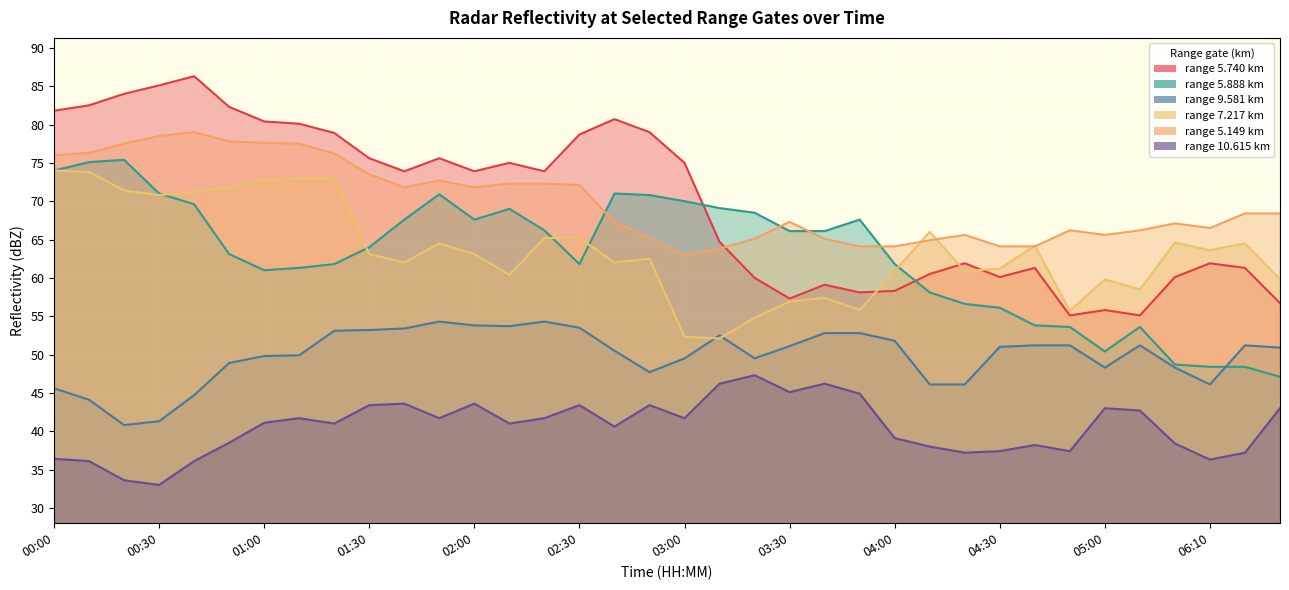

The  10.615 series shows 36.1 at 00:10. True or false?

True